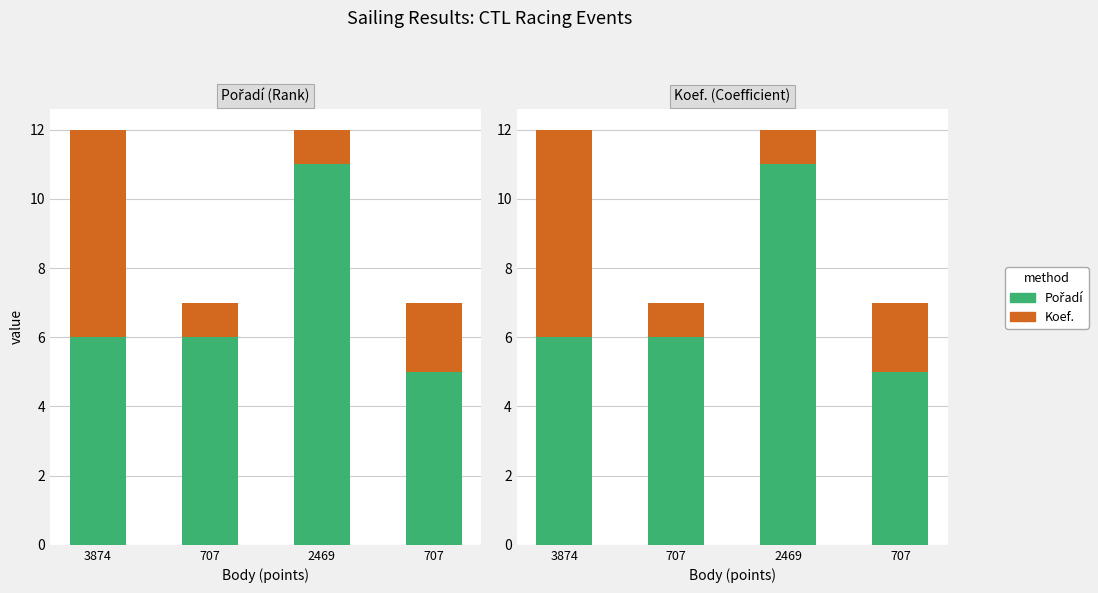

Is it true that Pořadí equals 6 at 707?

True